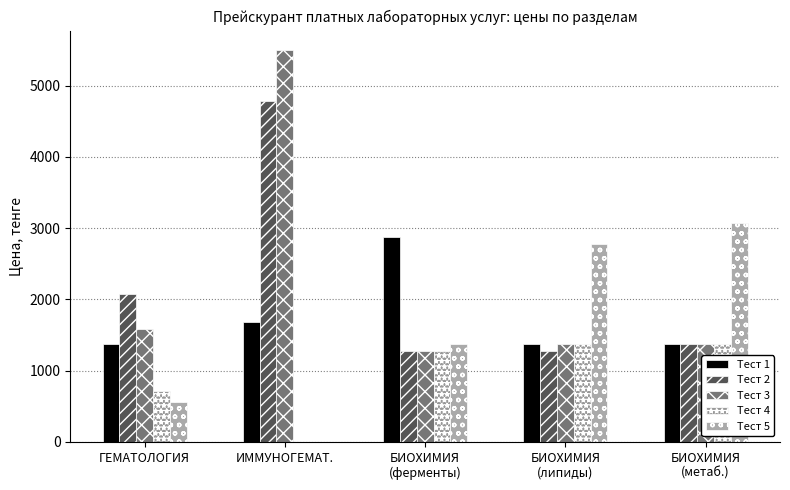

Is the value of Тест 2 at БИОХИМИЯ
(ферменты) greater than the value of Тест 1 at БИОХИМИЯ
(липиды)?

No